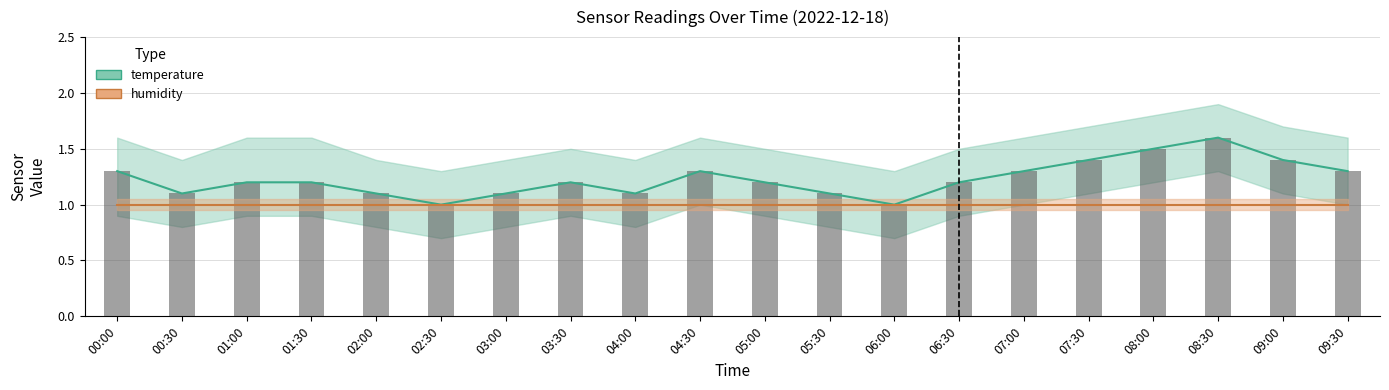

Is the value of temperature at 00:30 greater than the value of temperature (bar) at 00:00?

No